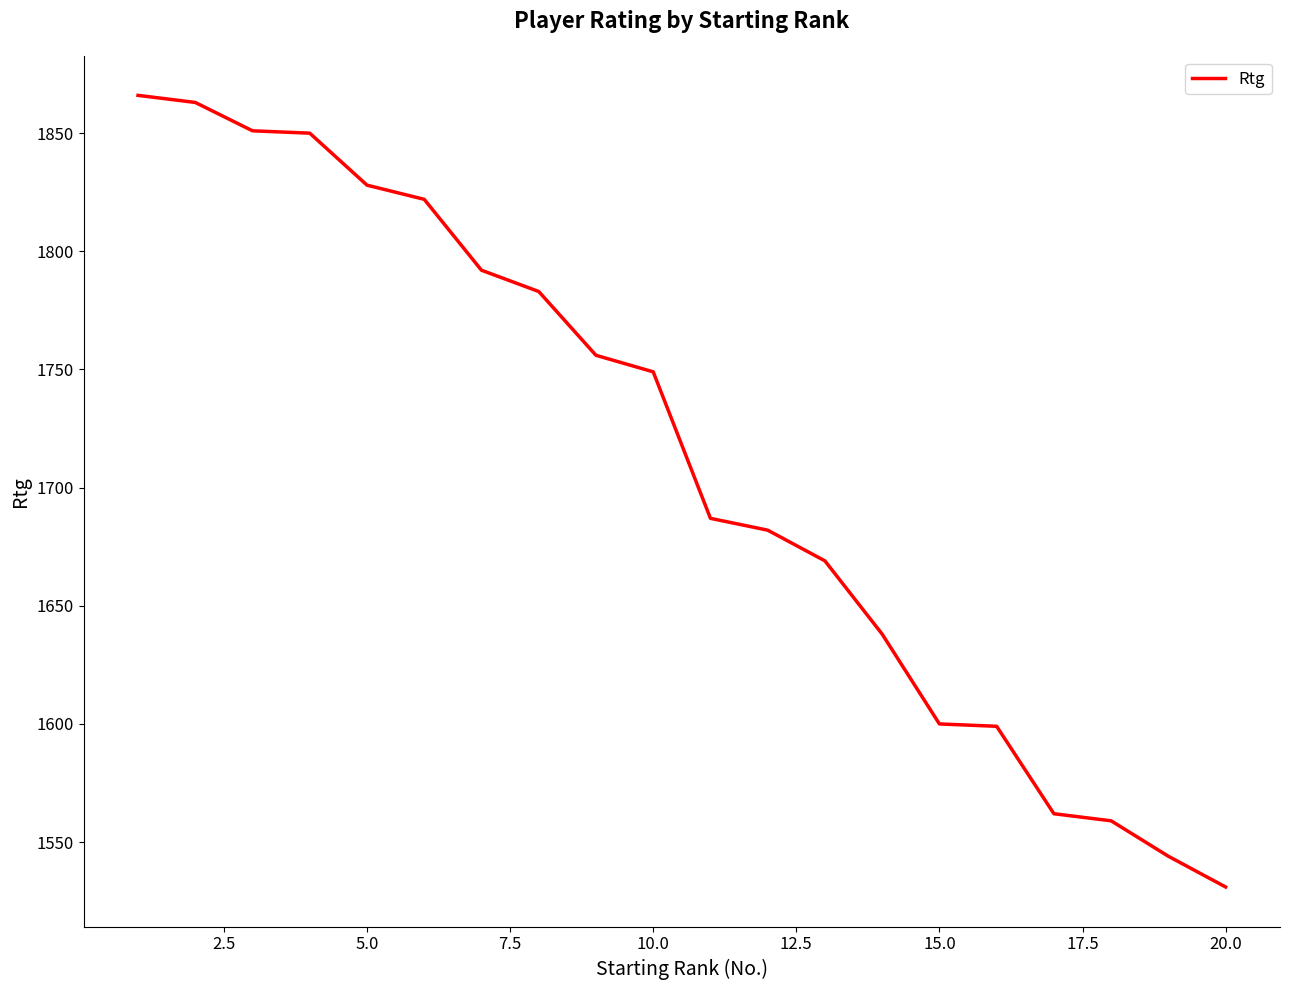

What is the maximum value shown in the chart?

1866